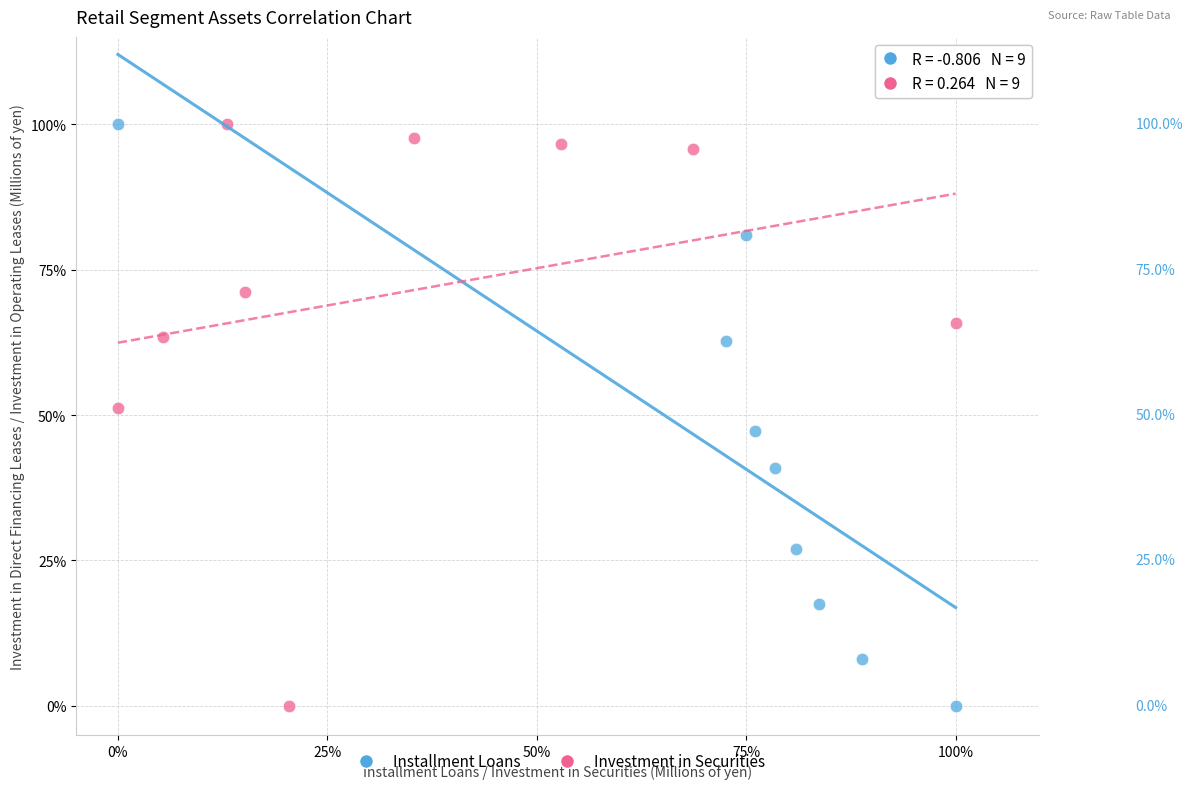

What are all the series names shown in the legend?

Installment Loans, Investment in Securities